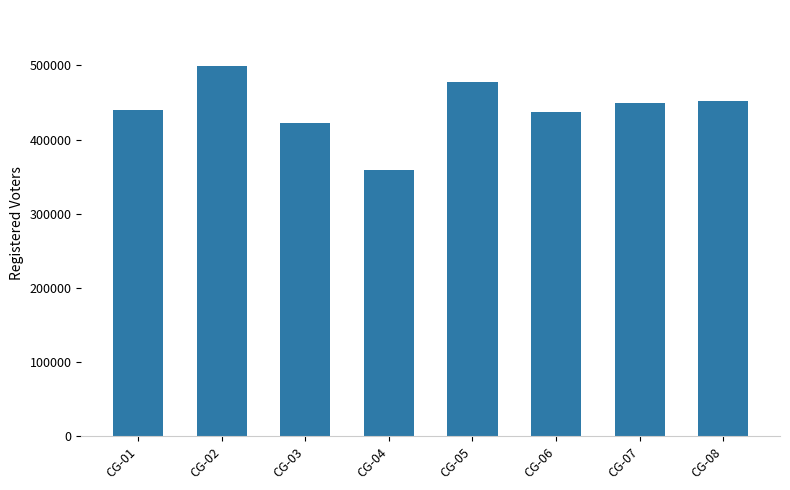

What is the value of the 5th bar from the left?

477709